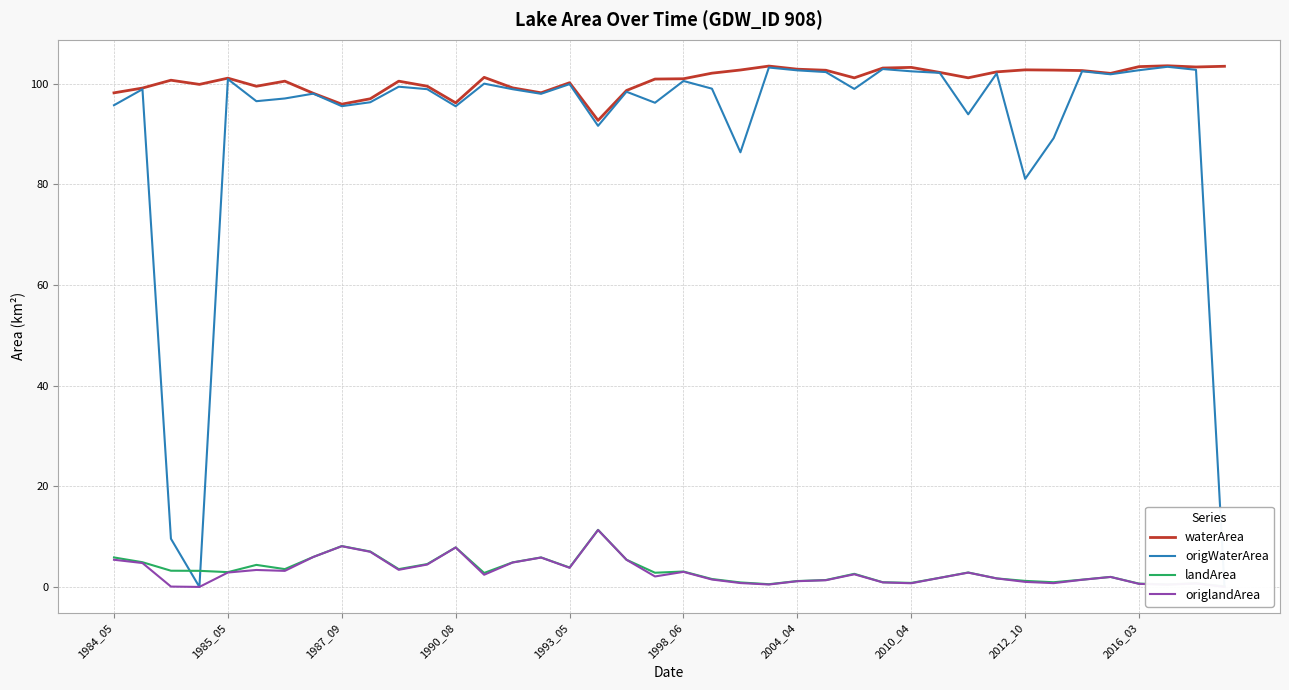

At which category does the chart reach its peak across all series?

37